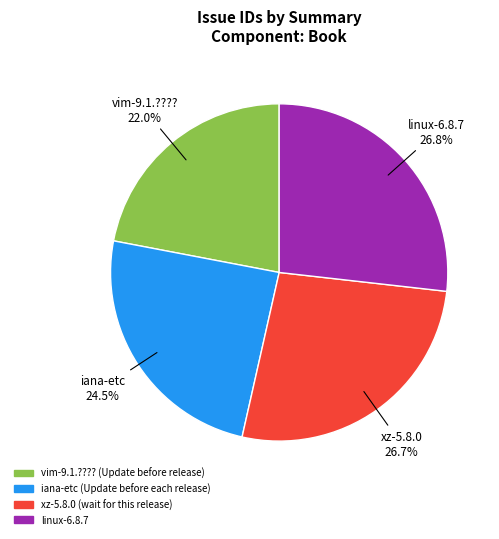

Between vim-9.1.???? (Update before release) and iana-etc (Update before each release), which is larger?

iana-etc (Update before each release)